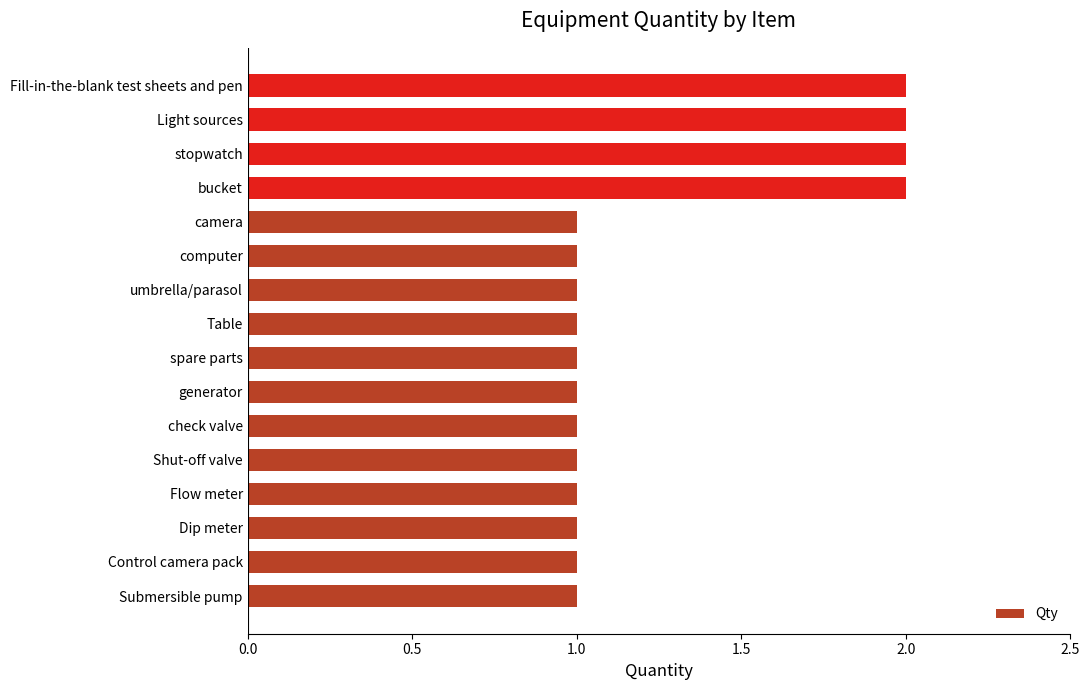

What is the change in value from check valve to bucket?

+1